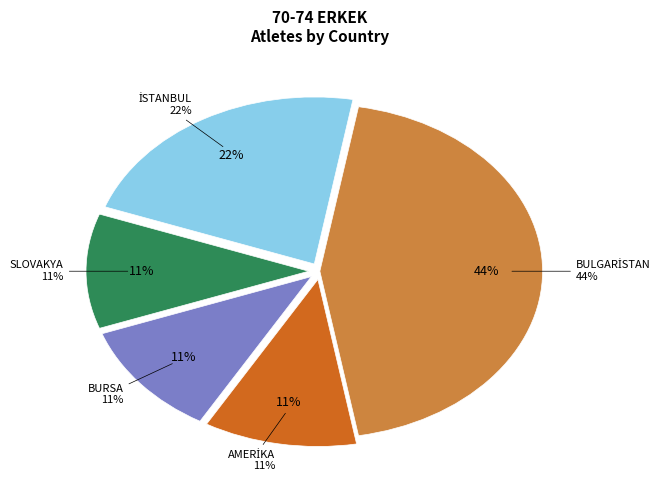

Combined, what portion of the pie is AMERİKA and BURSA?

22.2%